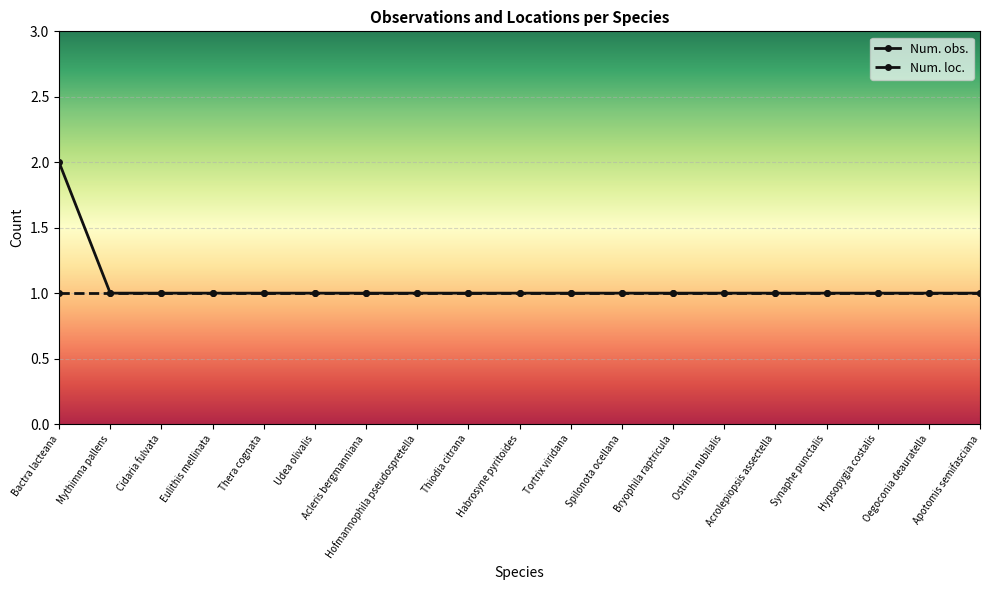

What is the minimum value for Num. loc.?

1